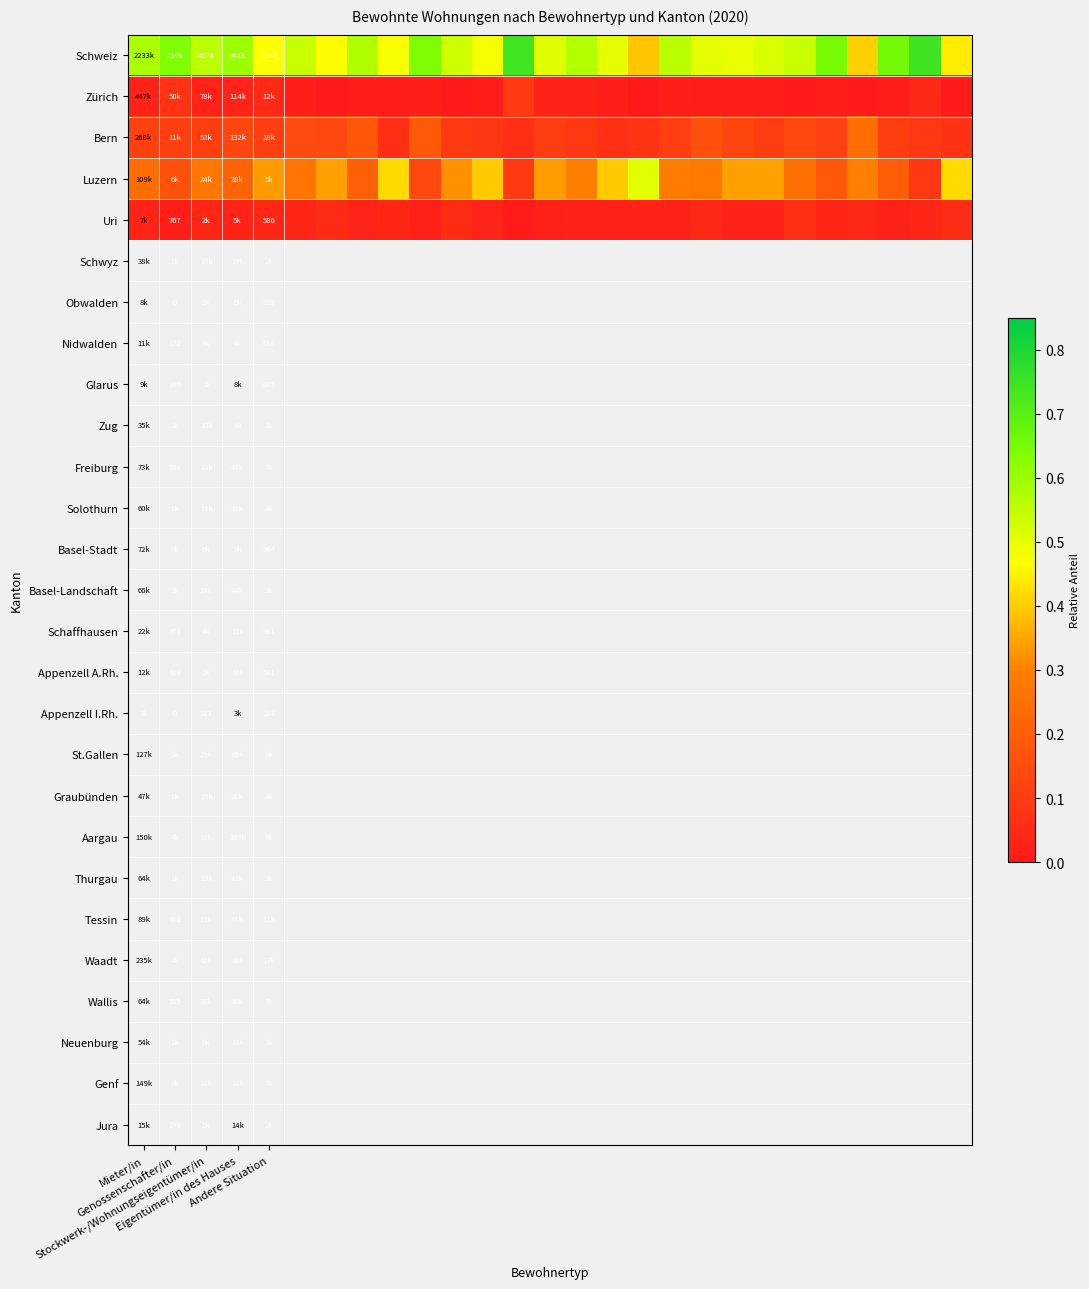

The Schweiz series shows 0.6 at Mieter/in. True or false?

True